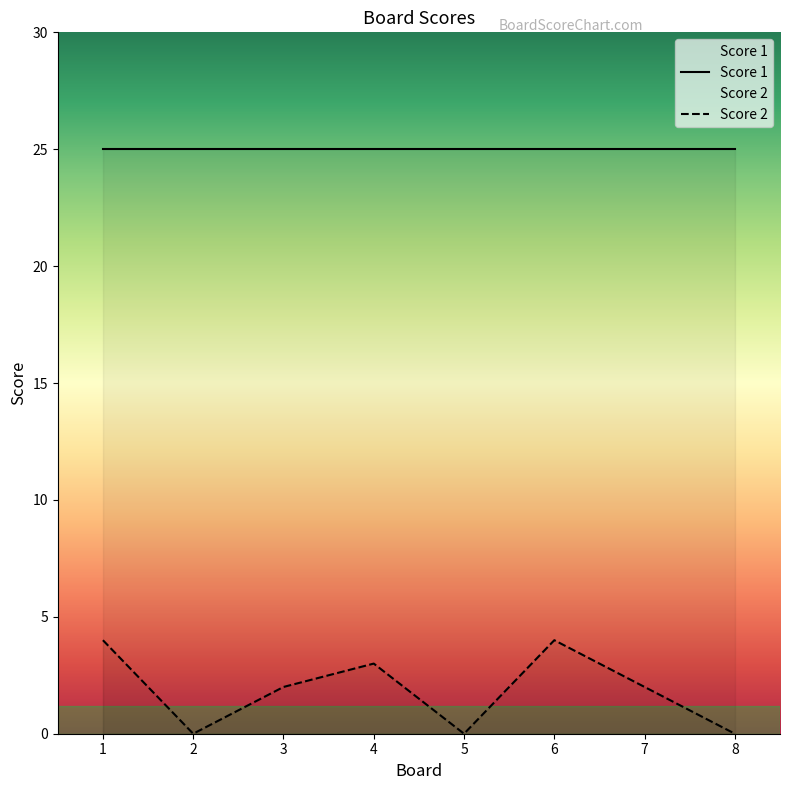

What is the difference between the values at 6 and 5?

4